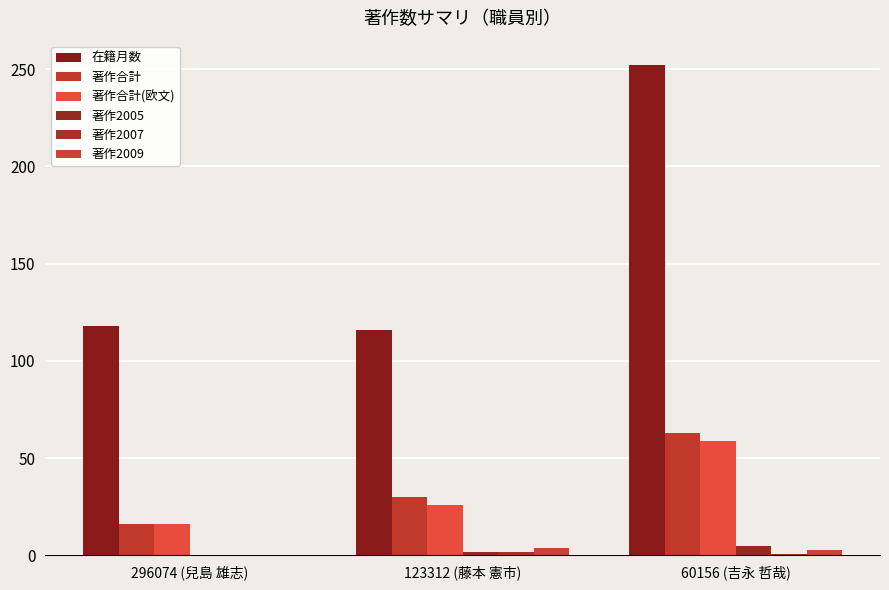

At which category is the sum across all series the highest?

60156 (吉永 哲哉)